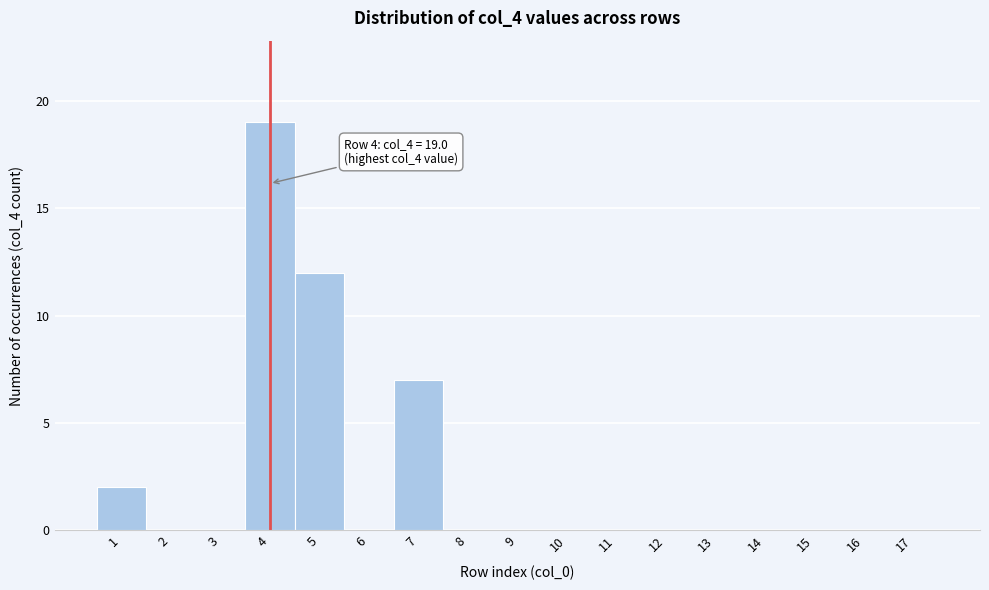

Over which range of the x-axis is the bar tallest?

3.5 to 4.5